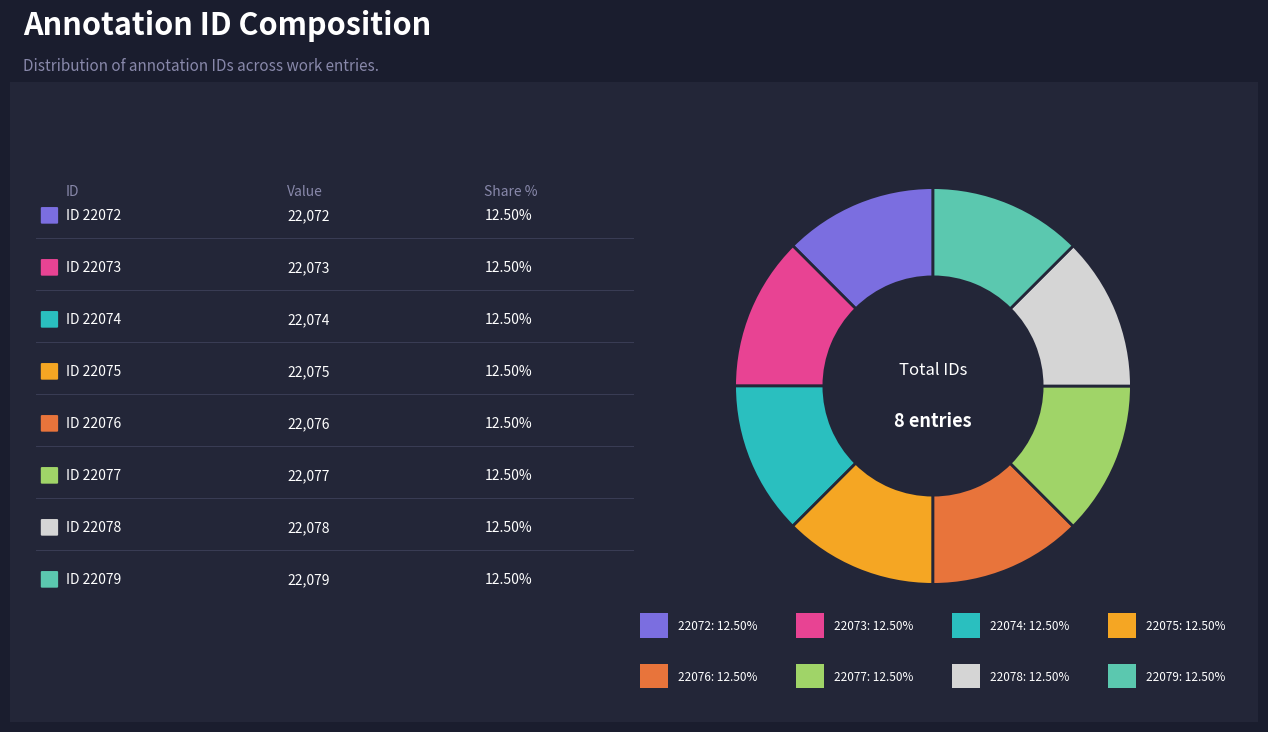

Is there a majority slice in this chart?

No